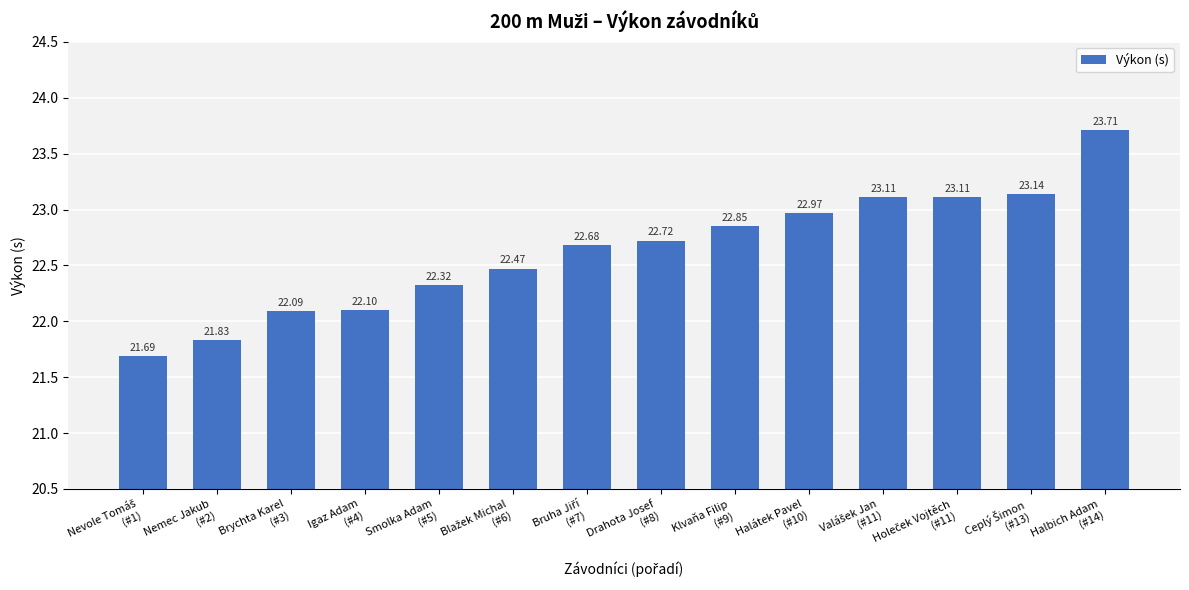

Reading right to left, list all the values displayed in this chart.

23.7	23.1	23.1	23.1	23.0	22.9	22.7	22.7	22.5	22.3	22.1	22.1	21.8	21.7